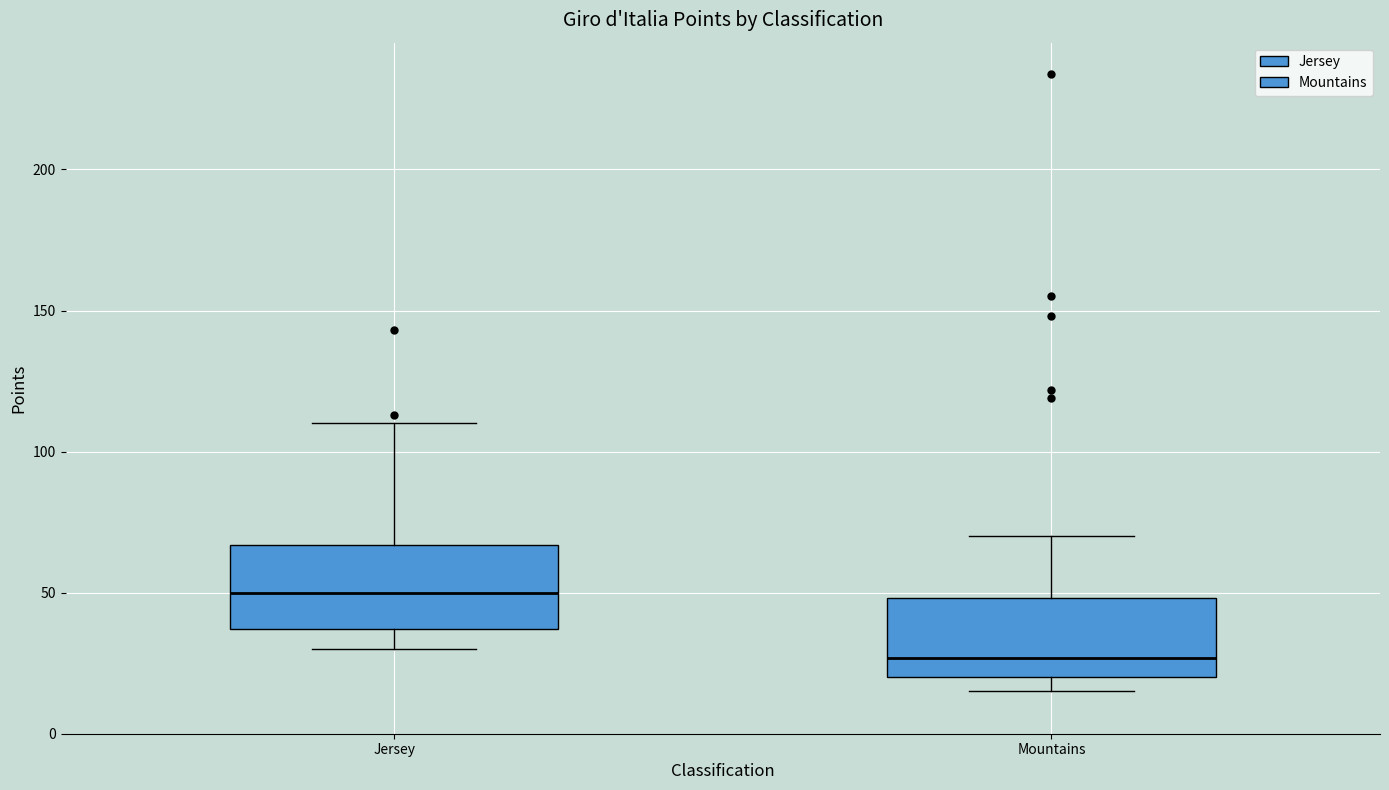

Reading left to right, transcribe this box plot: for each box, give where its median line is, the range the box spans, and where its two whiskers end, as read against the y-axis. The values are not printed on the chart, so give them approximately, as read against the axis.

Jersey: median 50, box 35 to 65, whiskers 30 to 110
Mountains: median 25, box 20 to 50, whiskers 15 to 70